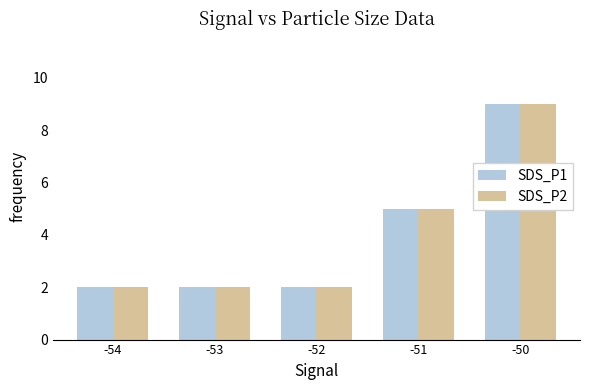

What is the difference between the maximum and minimum values in the SDS_P2 series?

7